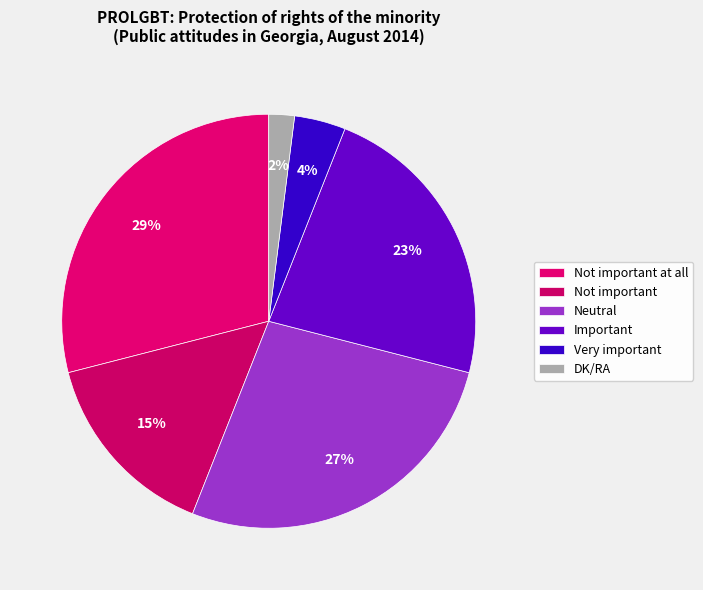

What percentage is NOT represented by Not important?

85.0%